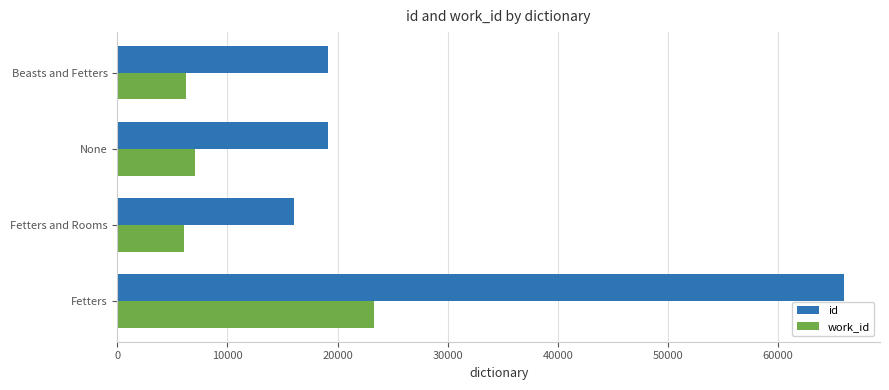

The value of id at None is 19131. True or false?

True